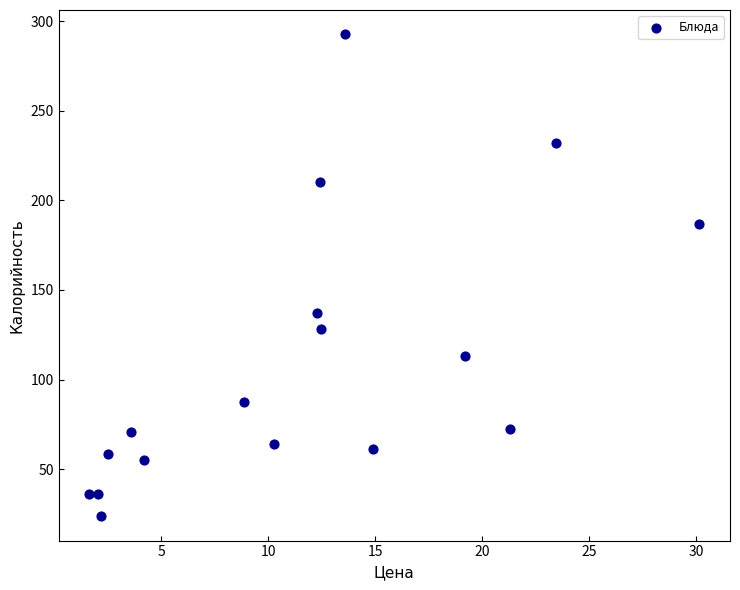

What Y value in the scatter plot is closest to 158?

137.0